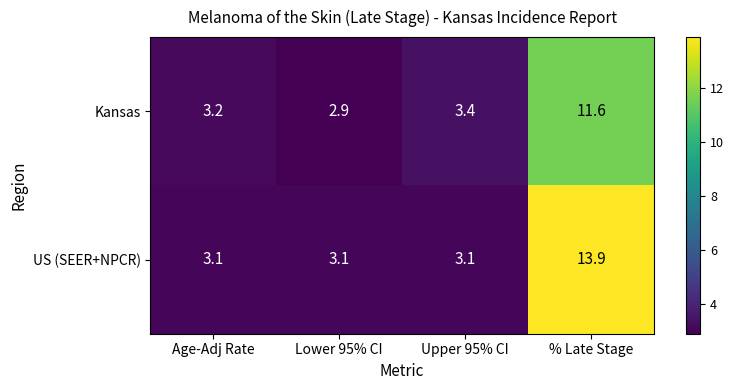

List the series in order of their overall mean, lowest first.

Kansas, US (SEER+NPCR)